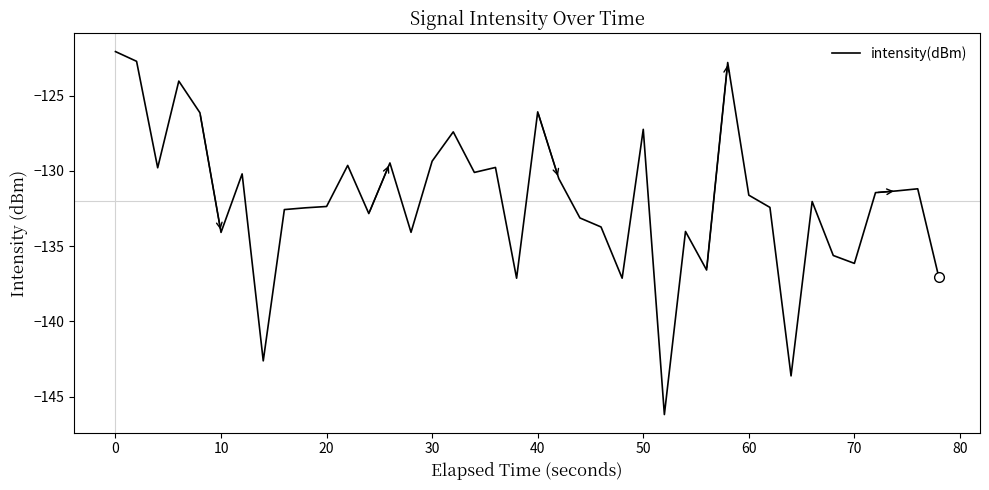

What is the maximum value shown in the chart?

-122.1